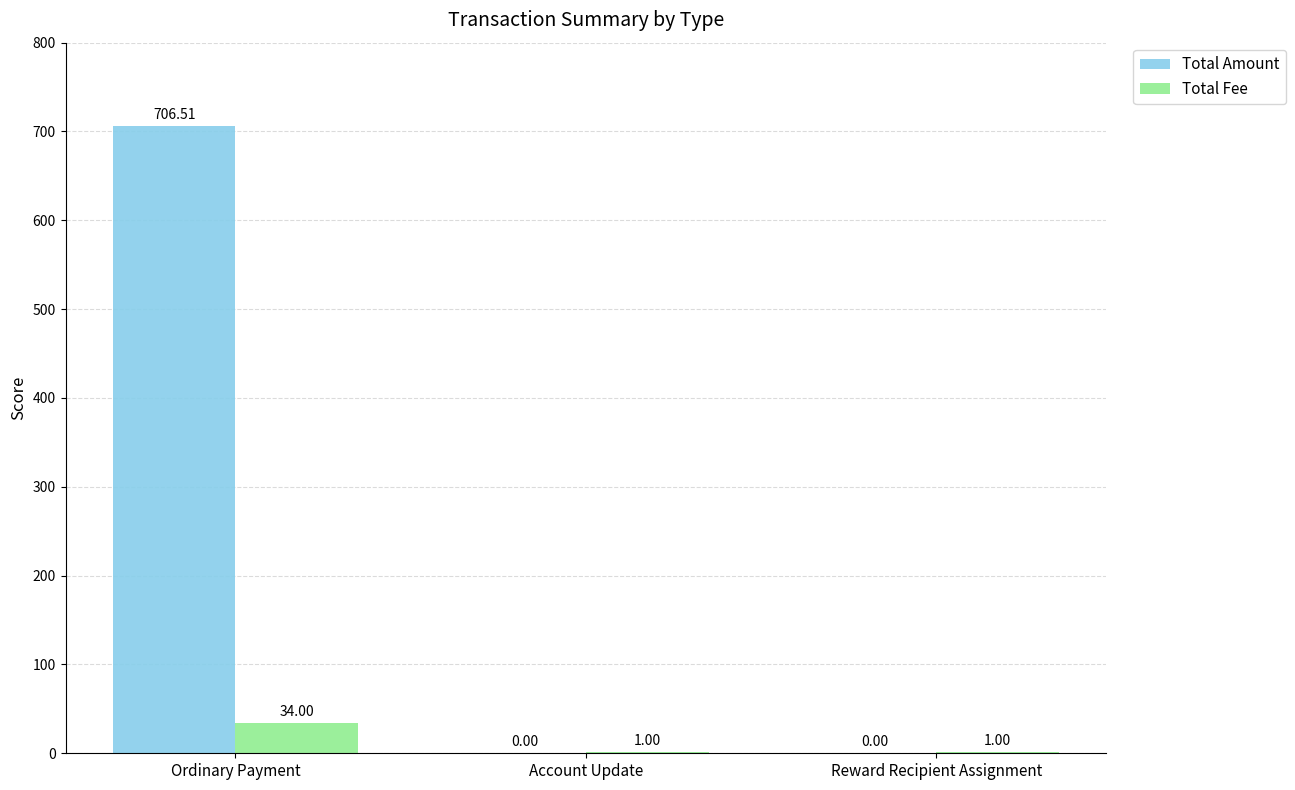

Reading left to right, list all the values displayed in this chart.

Total Amount: Ordinary Payment=706.5	Account Update=0.0	Reward Recipient Assignment=0.0
Total Fee: Ordinary Payment=34.0	Account Update=1.0	Reward Recipient Assignment=1.0